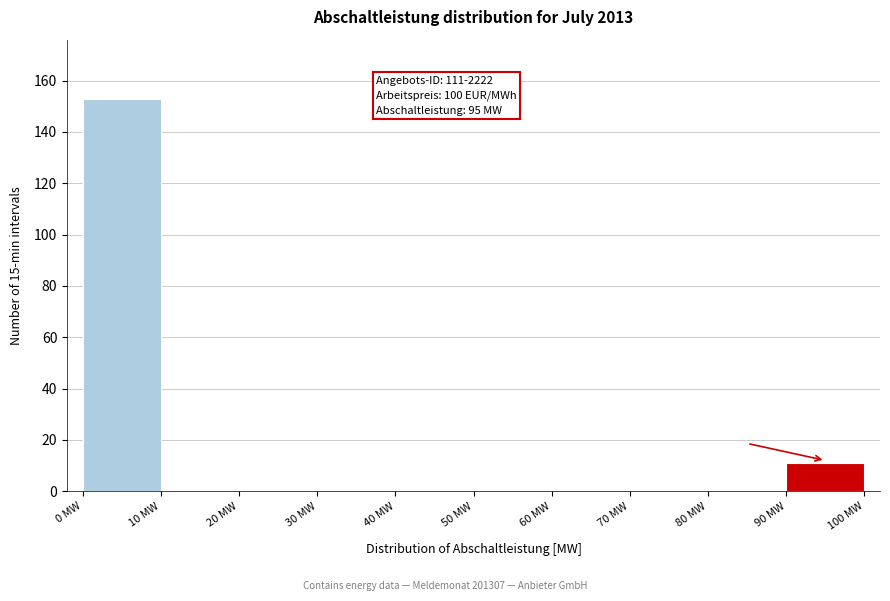

Over which range of the x-axis is the bar tallest?

0 to 10